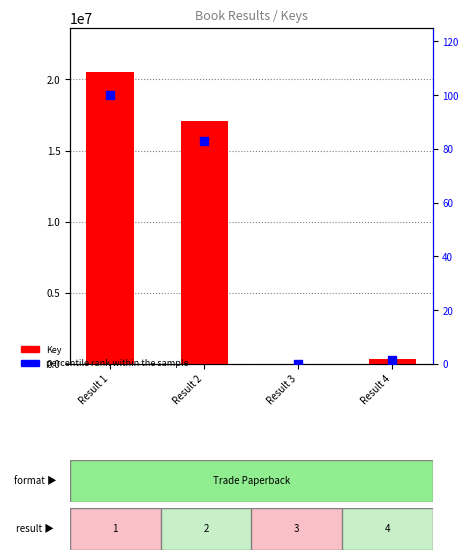

What are all the series names shown in the legend?

Key, percentile rank within the sample